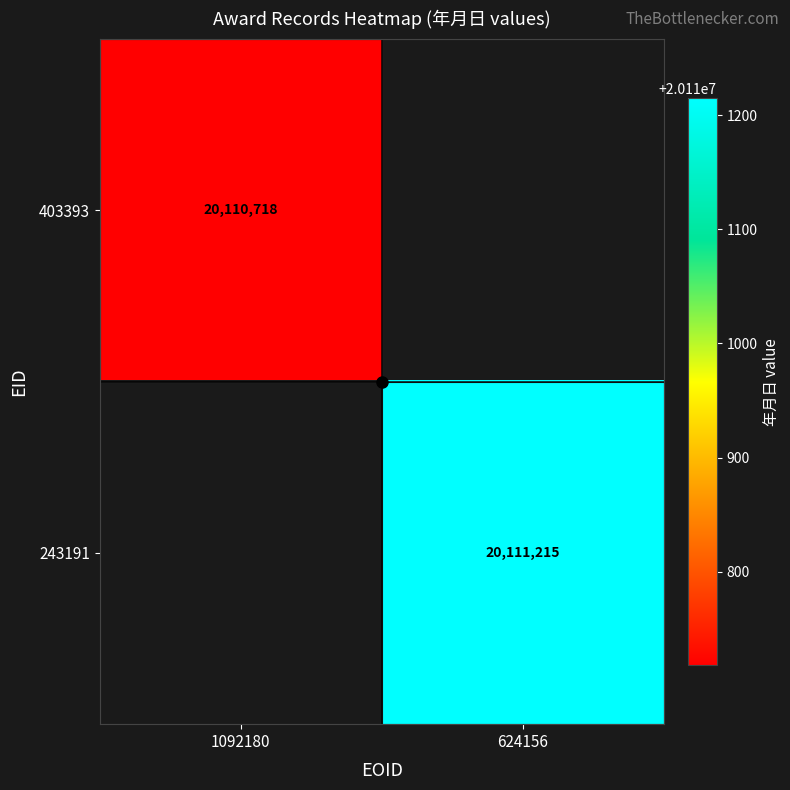

Rank the series at 624156 from highest to lowest value.

403393, 243191